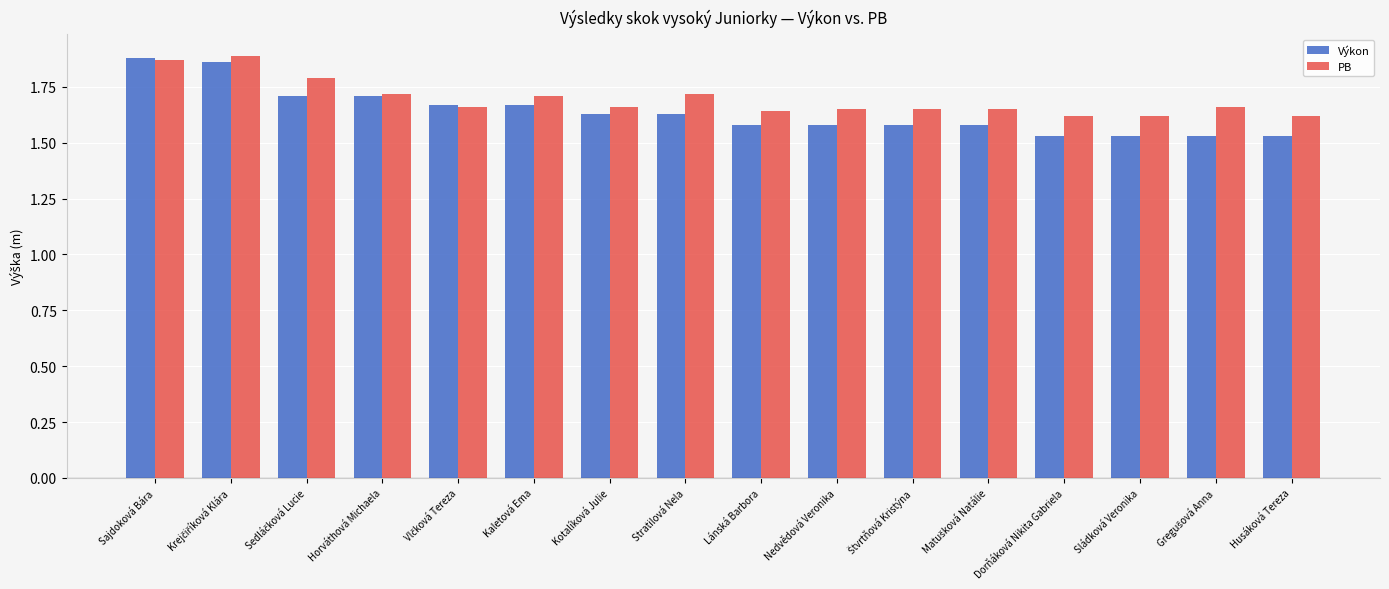

Which series has the largest total across all categories?

PB